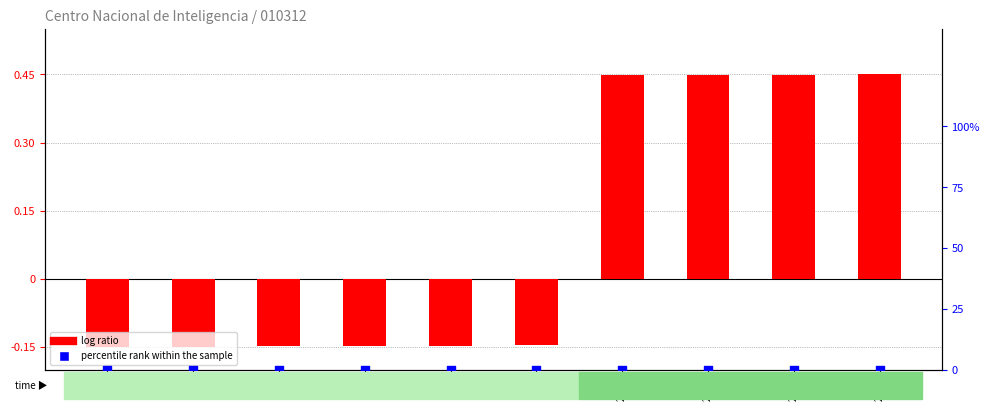

At which category is the sum across all series the highest?

2595